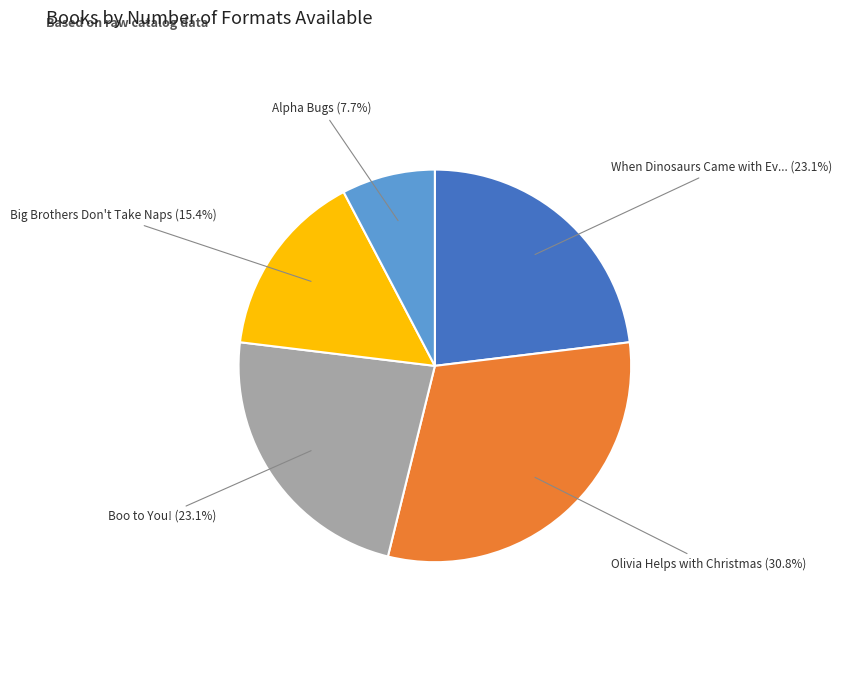

Does any single category account for the majority?

No